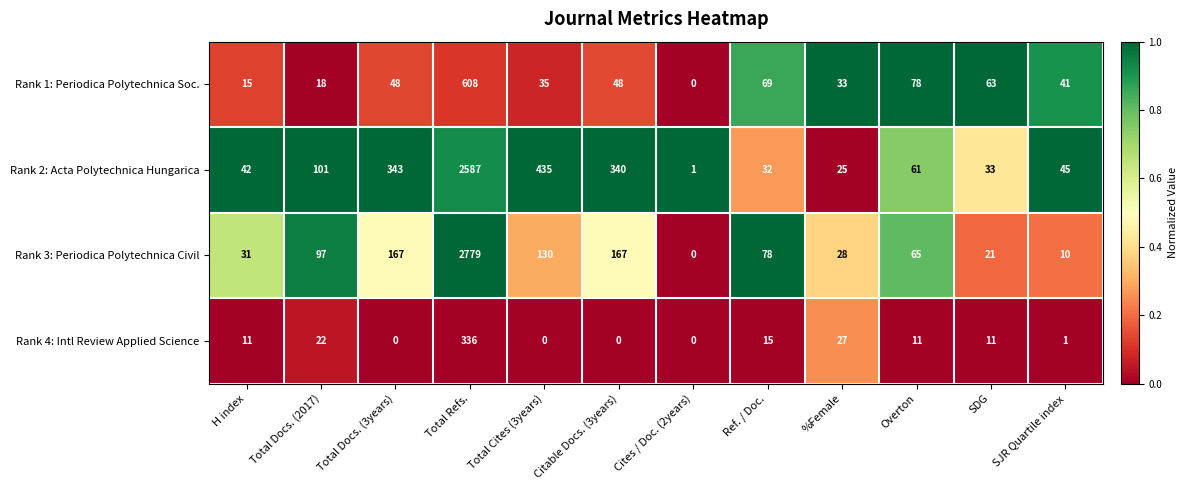

Where does the Rank 3: Periodica Polytechnica Civil series first go above 78?

Total Docs. (2017)